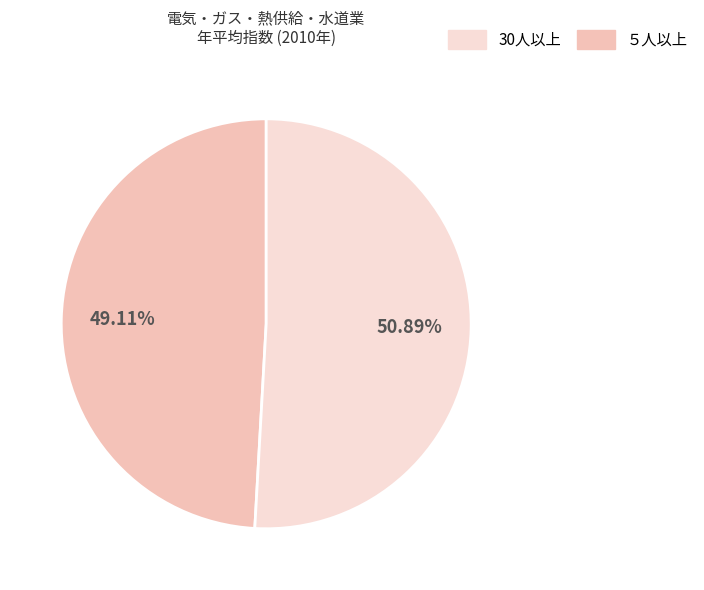

Is there a majority slice in this chart?

Yes